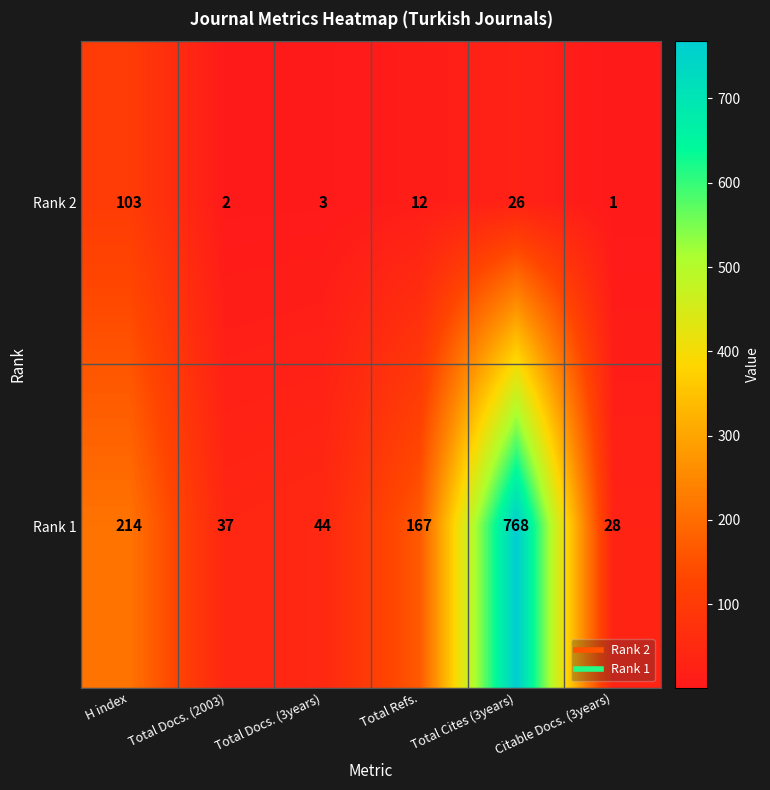

What is the difference between the maximum and minimum values in the Rank 2 series?

102